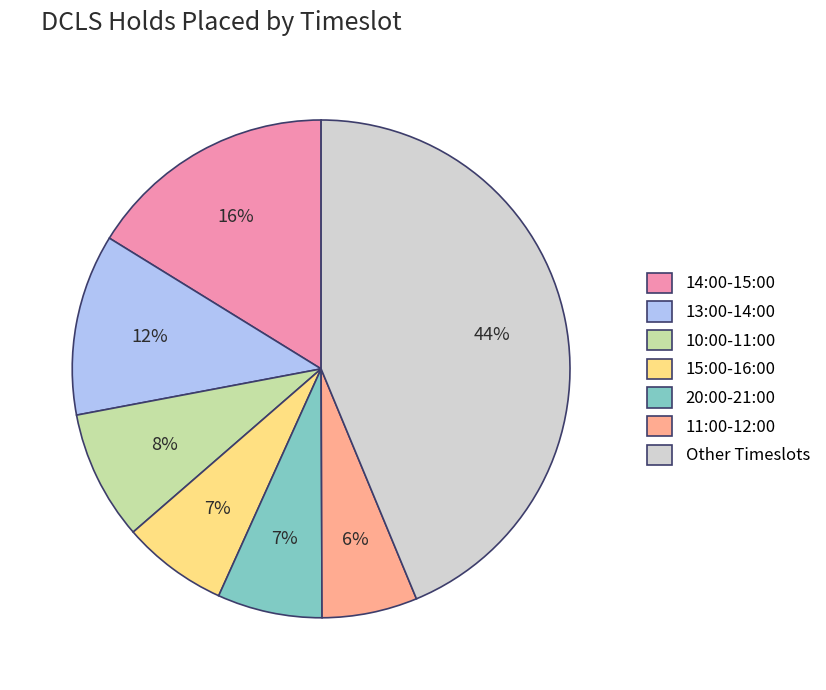

Is there any slice that represents more than half of the pie?

No